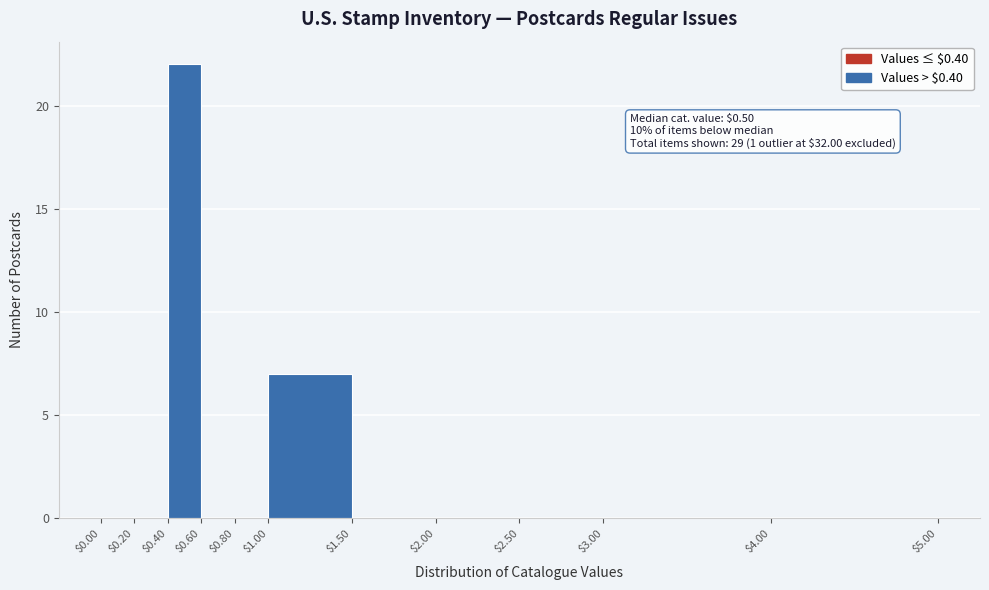

Which range on the x-axis has the tallest bar?

$0.40 to $0.60